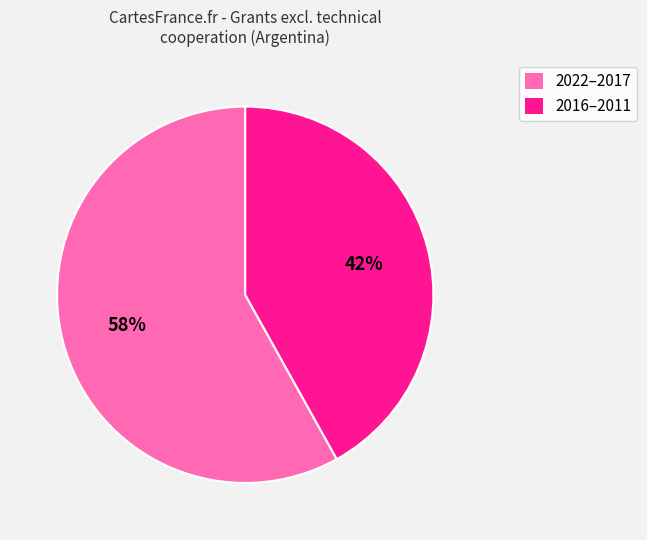

Do 2016–2011 and 2022–2017 together represent more than half of the pie?

Yes